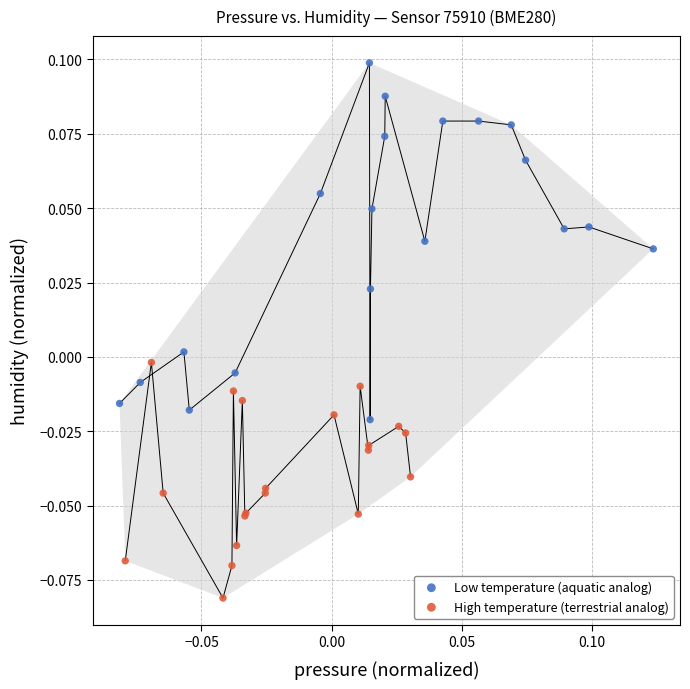

Which series reaches the minimum Y coordinate?

High temperature (terrestrial analog)